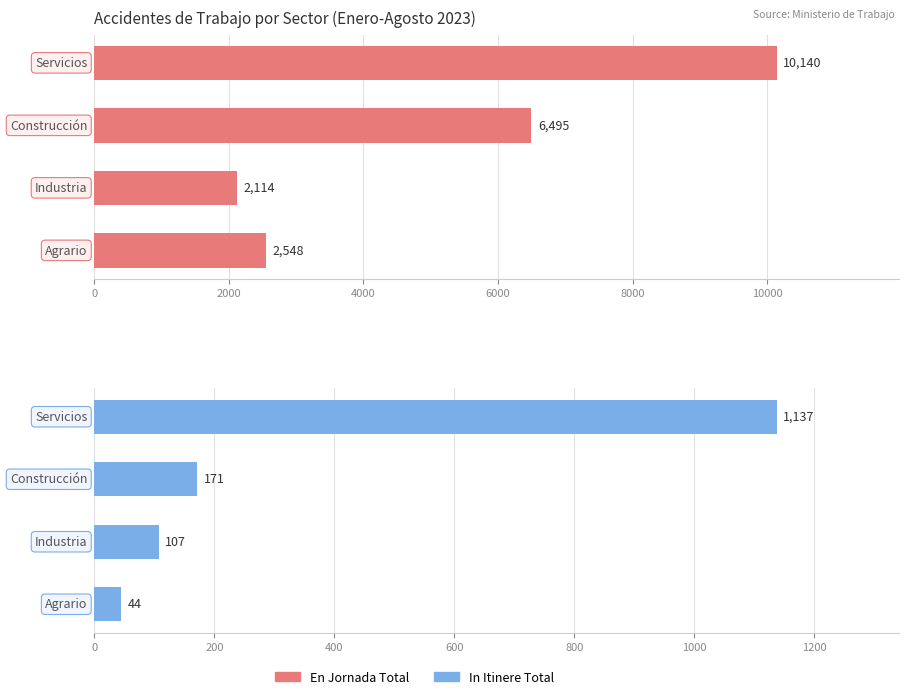

Is it true that En Jornada Total equals 4707 at 6000?

False